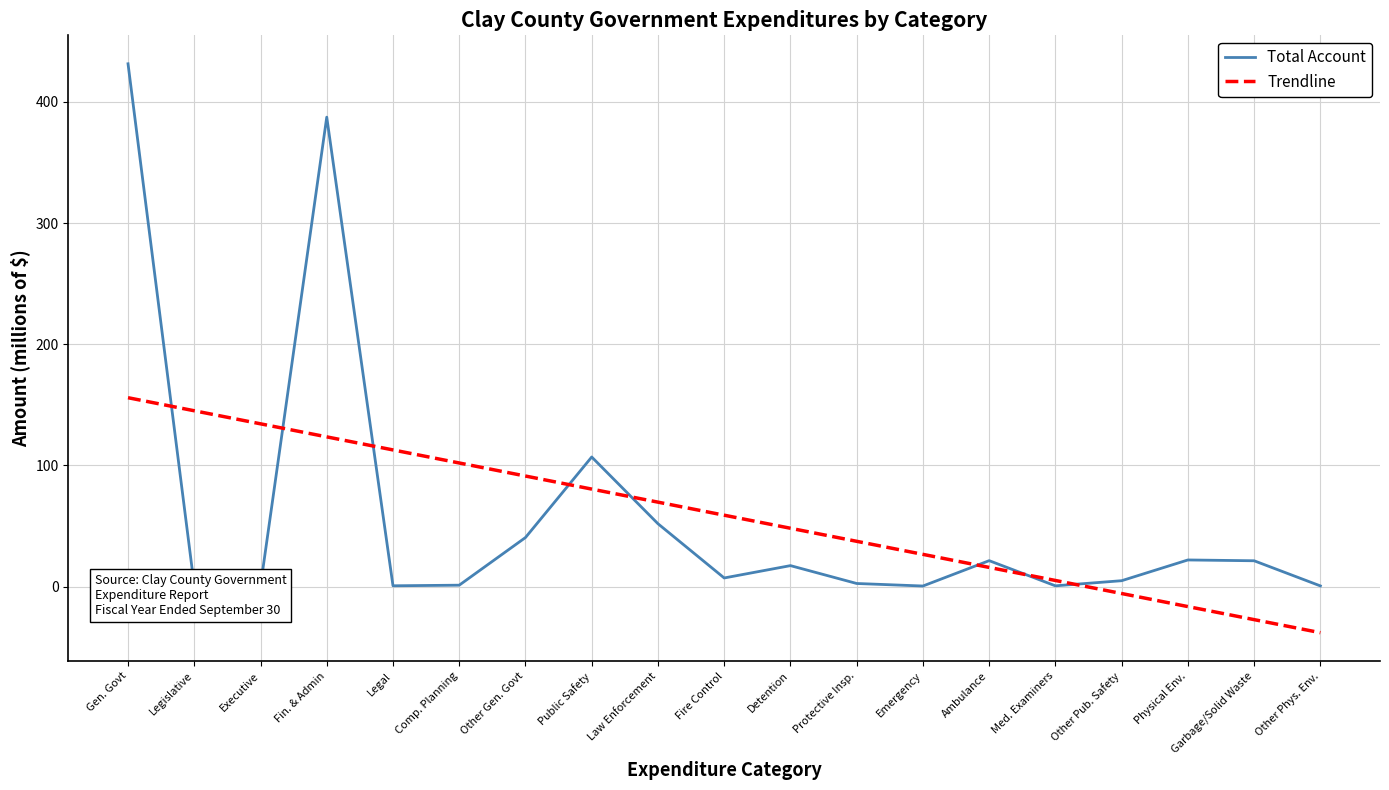

Rank the series at Gen. Govt from lowest to highest value.

Trendline, Total Account